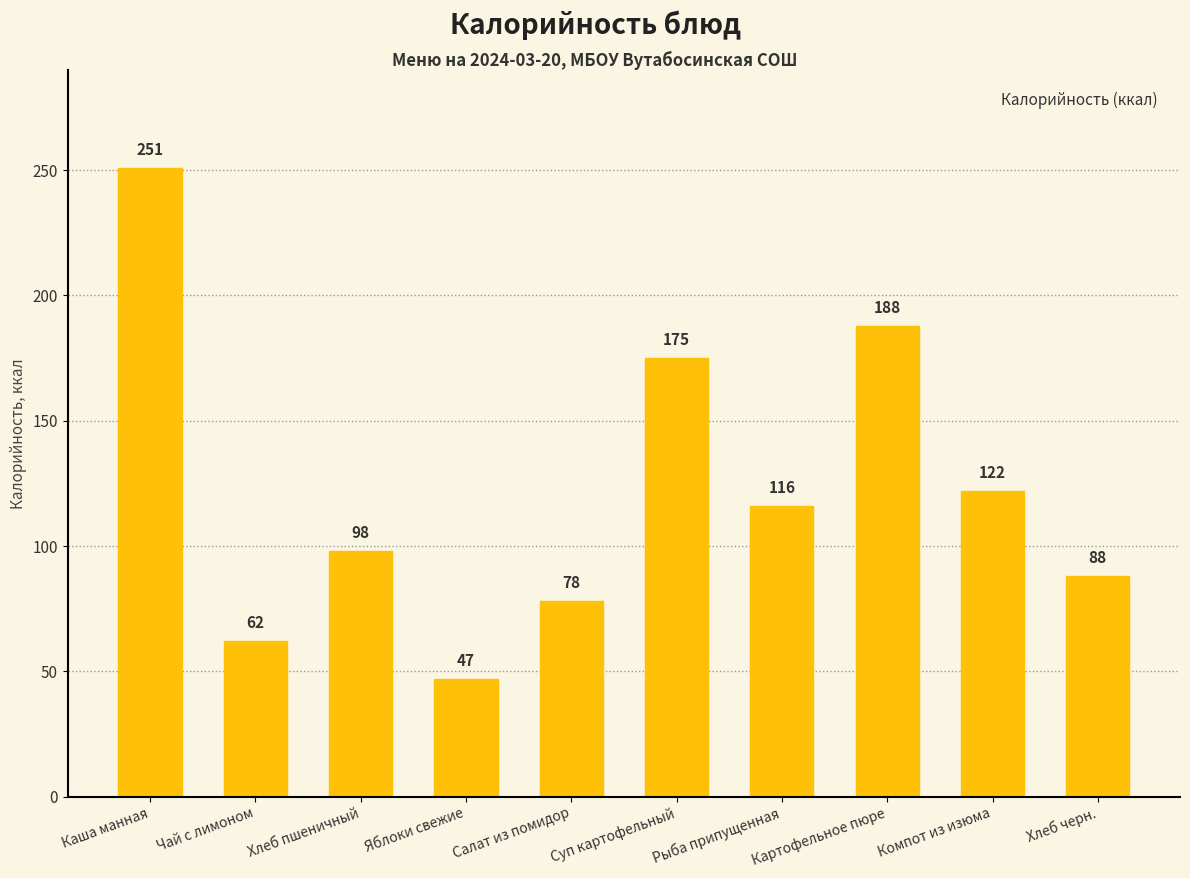

What is the ratio of the value at Рыба припущенная to the value at Компот из изюма?

1.0